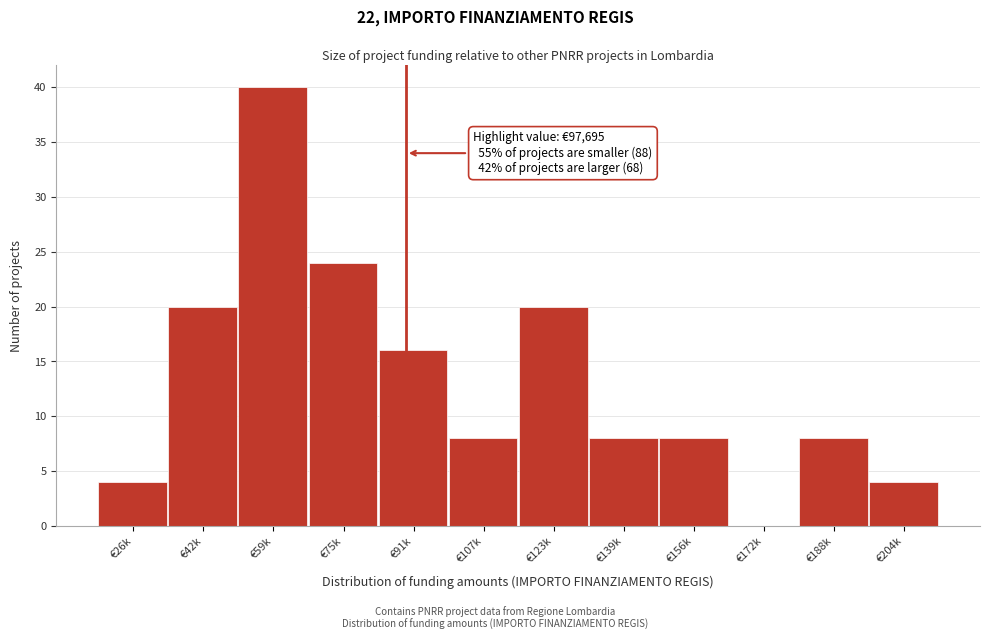

Reading right to left, extract all data points from this chart.

€204k=4	€188k=8	€172k=0	€156k=8	€139k=8	€123k=20	€107k=8	€91k=16	€75k=24	€59k=40	€42k=20	€26k=4